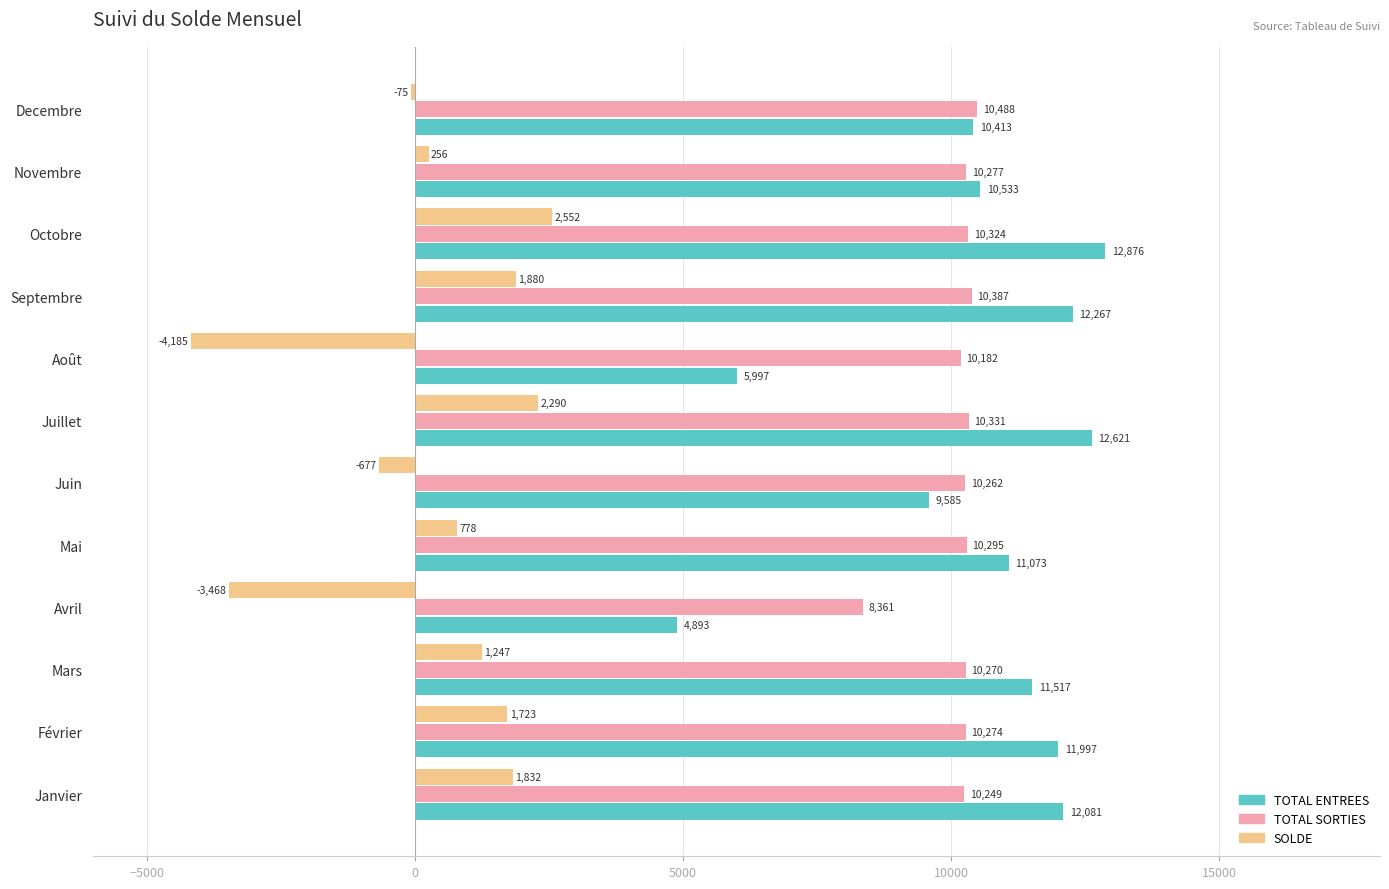

List the series in order of their peak value, highest first.

TOTAL ENTREES, TOTAL SORTIES, SOLDE